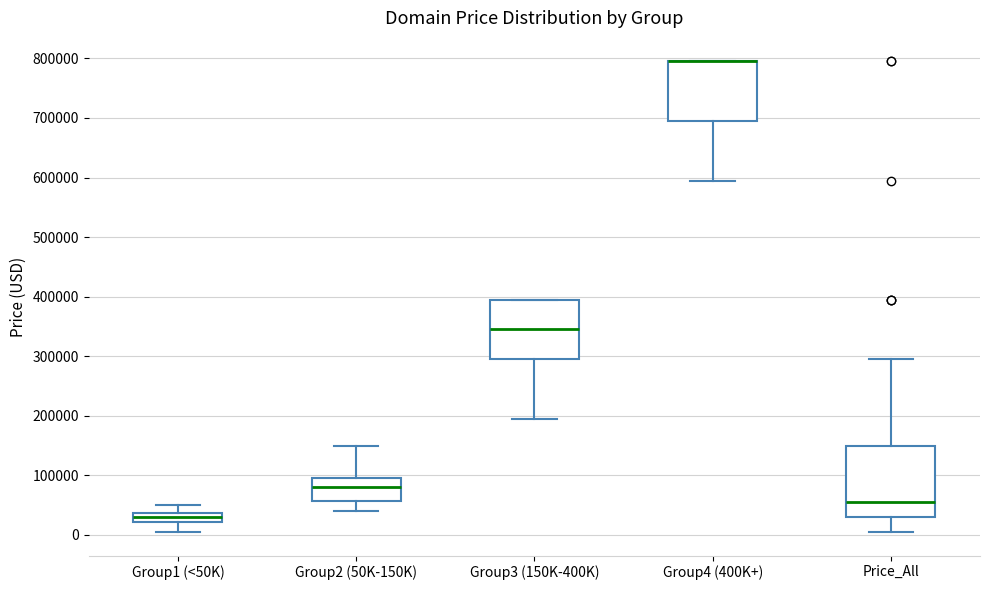

Reading left to right, read every box against the y-axis: the position of its median line, the range the box covers, and the ends of its whiskers. The values are not printed on the chart, so give them approximately, as read against the axis.

Group1 (<50K): median 30000, box 20000 to 40000, whiskers 0 to 50000
Group2 (50K-150K): median 80000, box 60000 to 90000, whiskers 40000 to 150000
Group3 (150K-400K): median 340000, box 290000 to 390000, whiskers 190000 to 390000
Group4 (400K+): median 790000 (drawn on the box's upper edge), box 690000 to 790000, whiskers 590000 to 790000
Price_All: median 50000, box 30000 to 150000, whiskers 0 to 290000